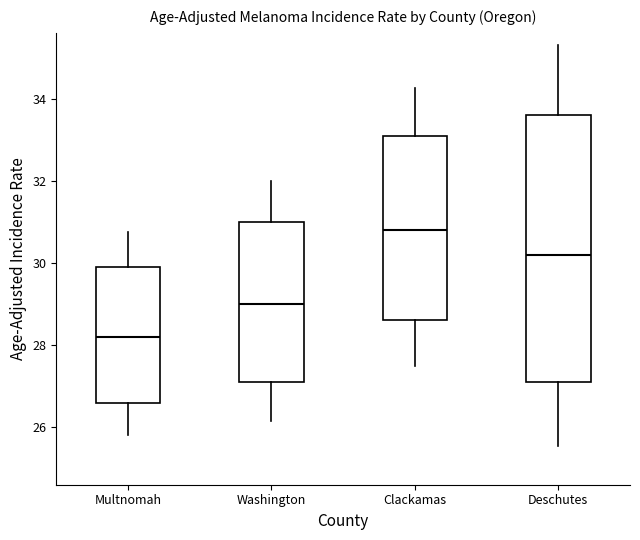

Reading left to right, read every box against the y-axis: the position of its median line, the range the box covers, and the ends of its whiskers. The values are not printed on the chart, so give them approximately, as read against the axis.

Multnomah: median 28.2, box 26.6 to 30.0, whiskers 25.8 to 30.8
Washington: median 29.0, box 27.2 to 31.0, whiskers 26.2 to 32.0
Clackamas: median 30.8, box 28.6 to 33.2, whiskers 27.6 to 34.2
Deschutes: median 30.2, box 27.2 to 33.6, whiskers 25.6 to 35.4